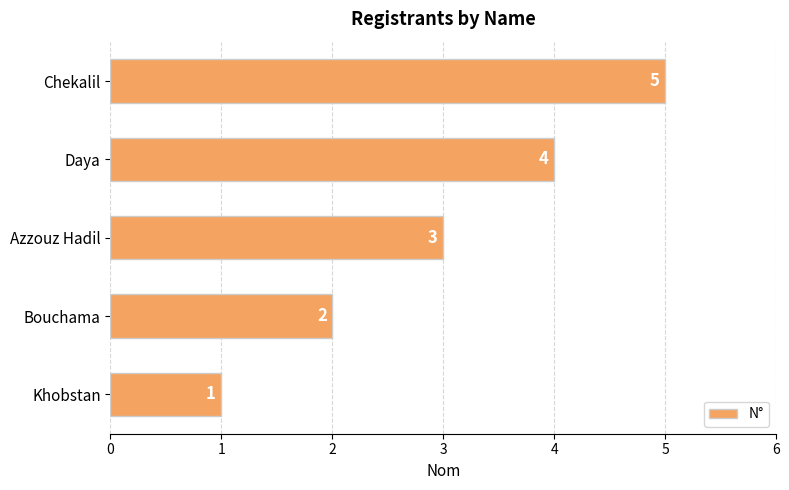

The chart shows a value of 4 at Azzouz Hadil. True or false?

False